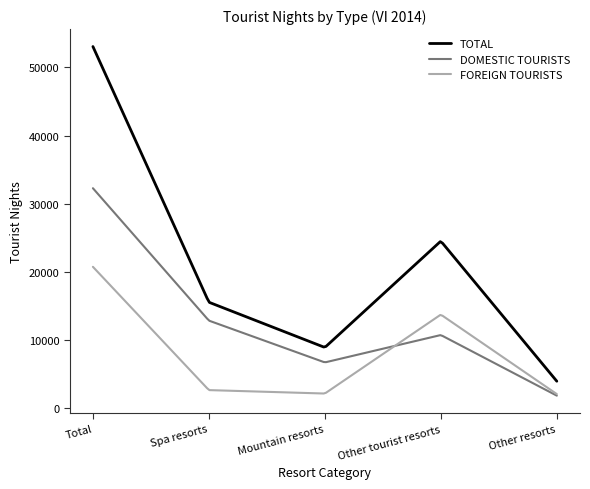

True or false: TOTAL and FOREIGN TOURISTS cross at least once.

False